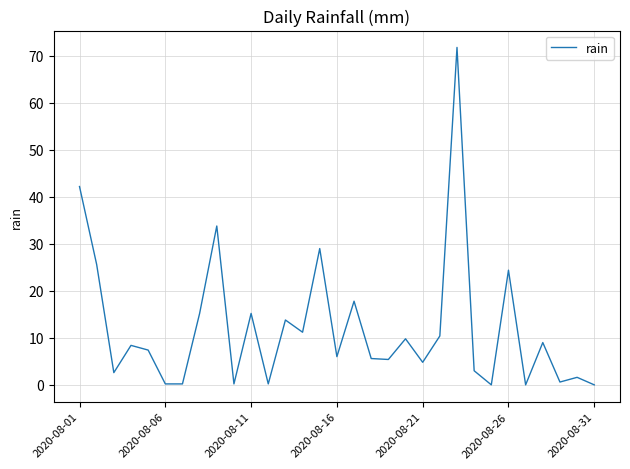

What is the maximum value shown in the chart?

71.8